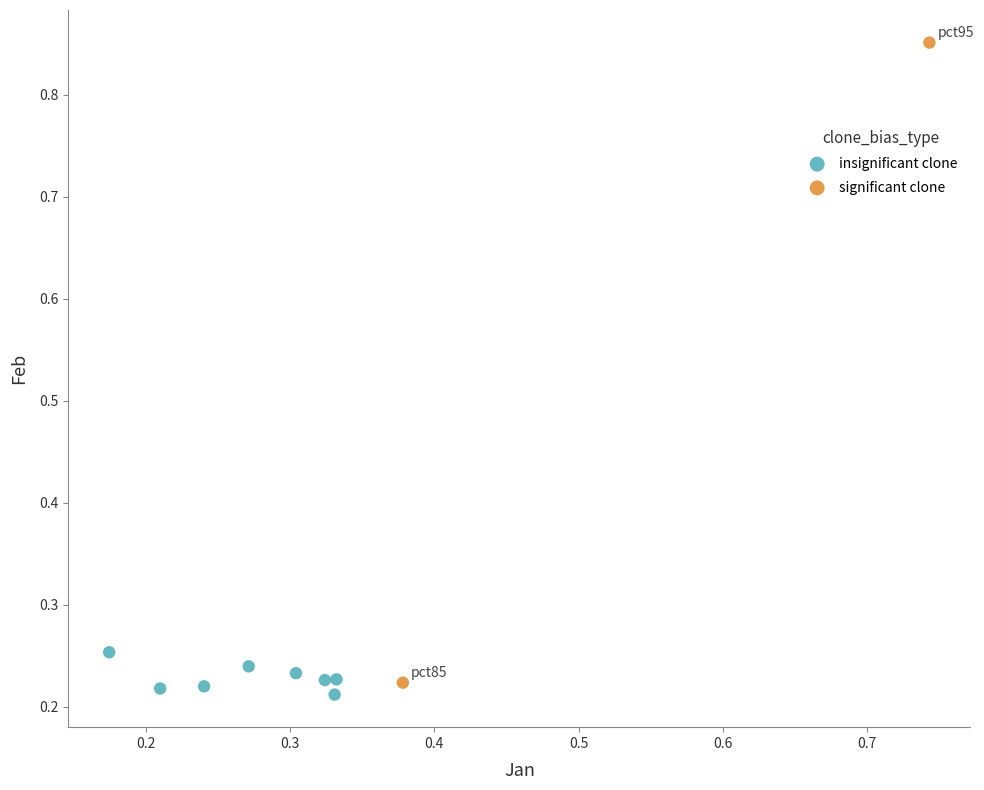

Which series reaches the maximum Y coordinate?

significant clone